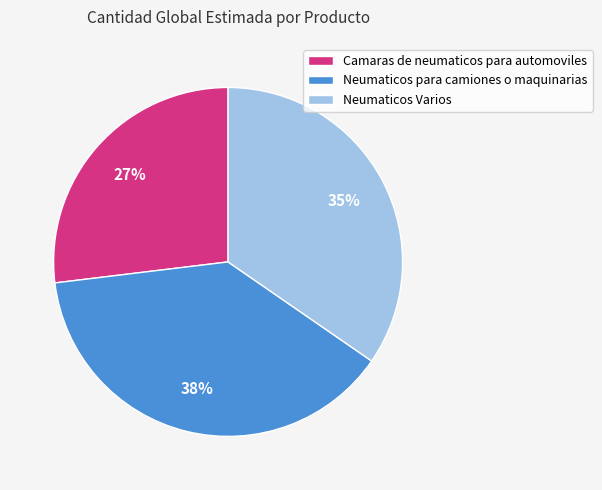

To the nearest percent, what percentage of the pie is Camaras de neumaticos para automoviles?

27%